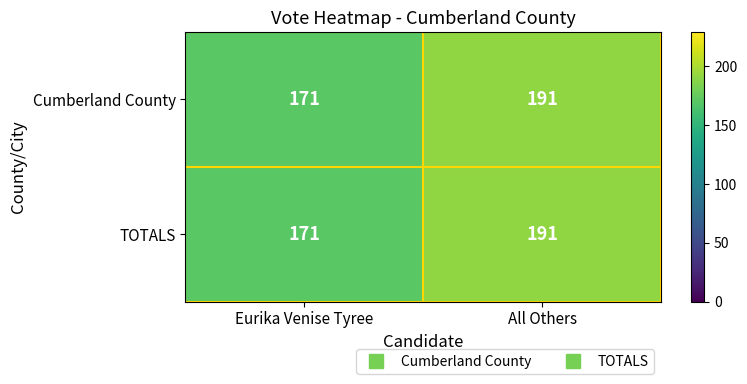

The TOTALS series shows 191 at All Others. True or false?

True